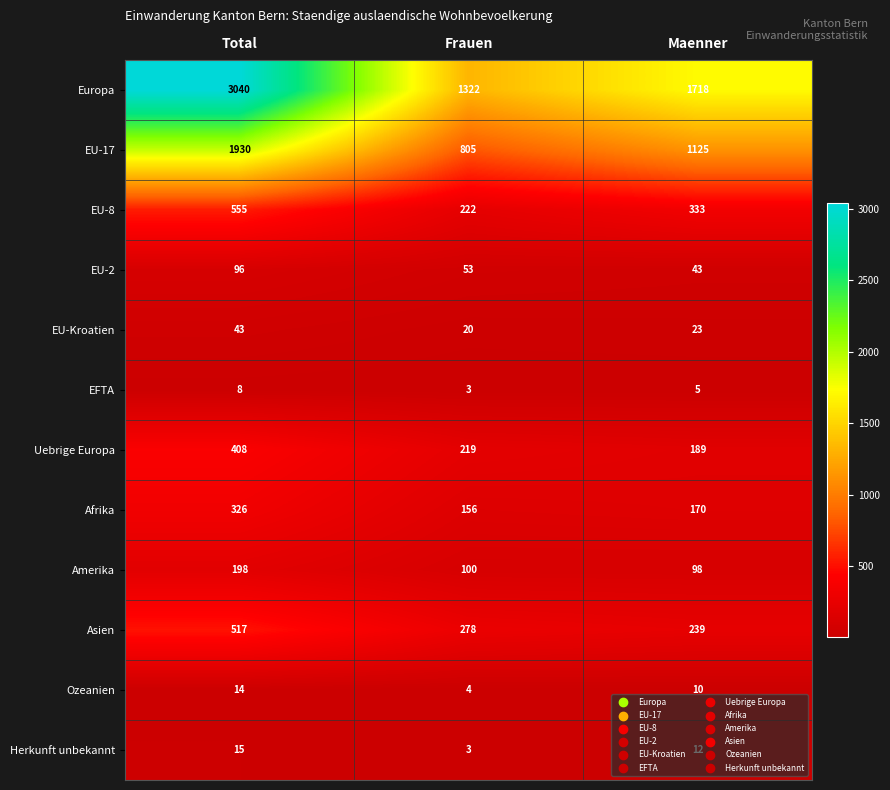

What is the average value of the Europa series?

2027